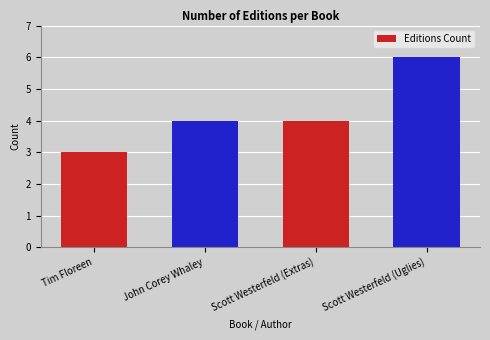

What is the difference between the second highest and minimum values?

1